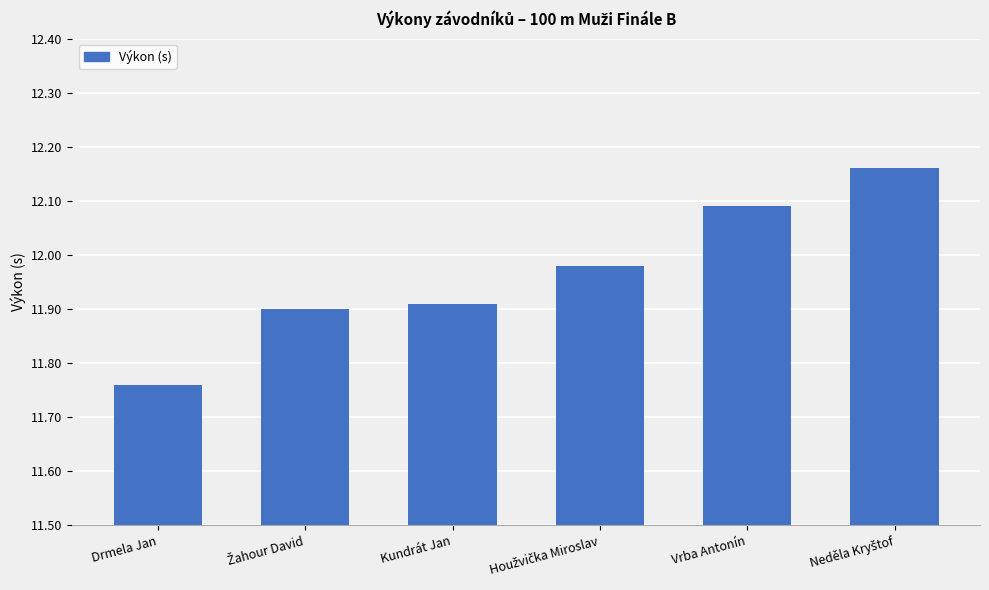

What is the difference between the maximum and minimum values?

0.4